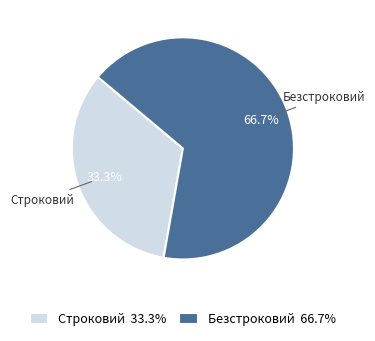

What is the largest slice in the pie chart?

Безстроковий